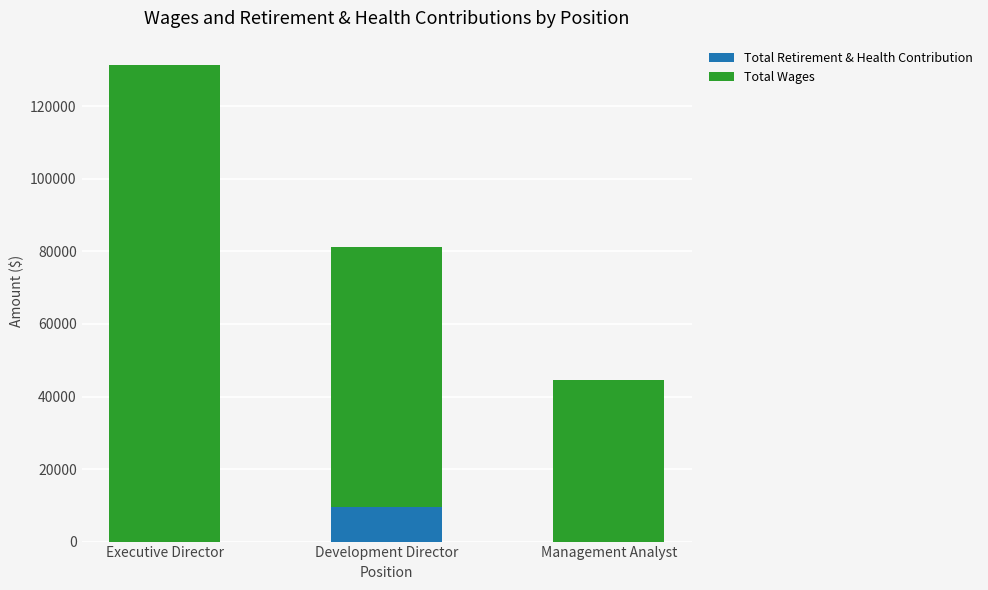

Is it true that Total Retirement & Health Contribution equals 9431 at Development Director?

True